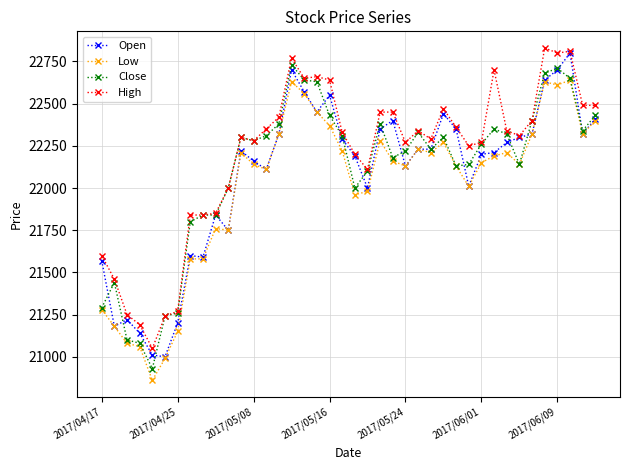

How many lines are shown in the chart?

4